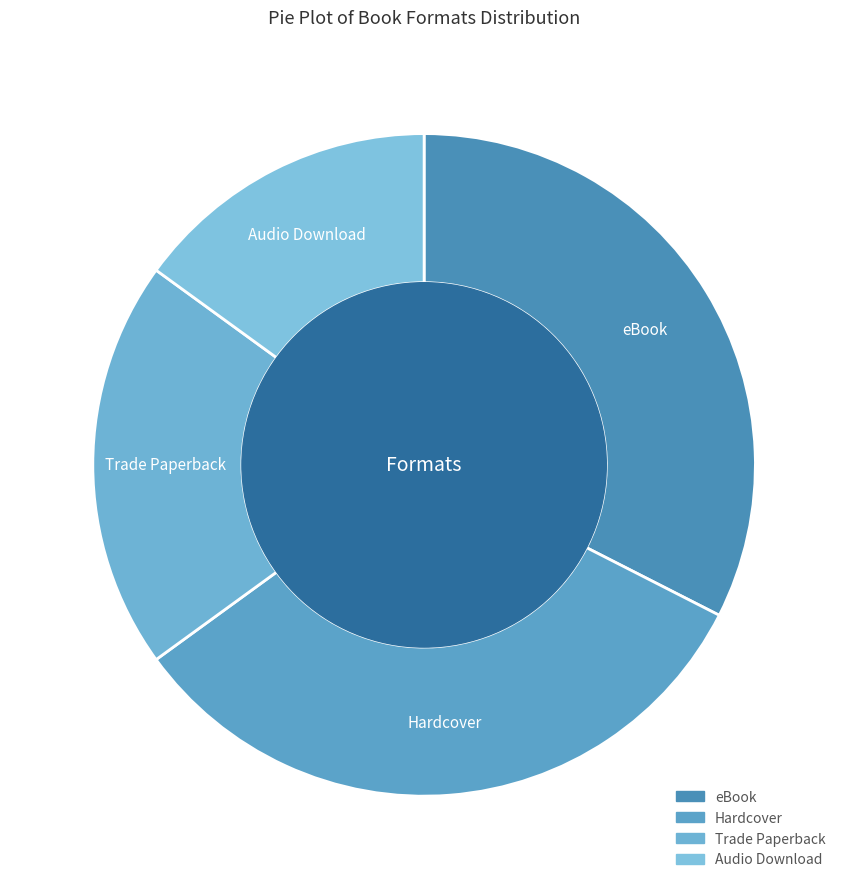

Between eBook and Audio Download, which is larger?

eBook